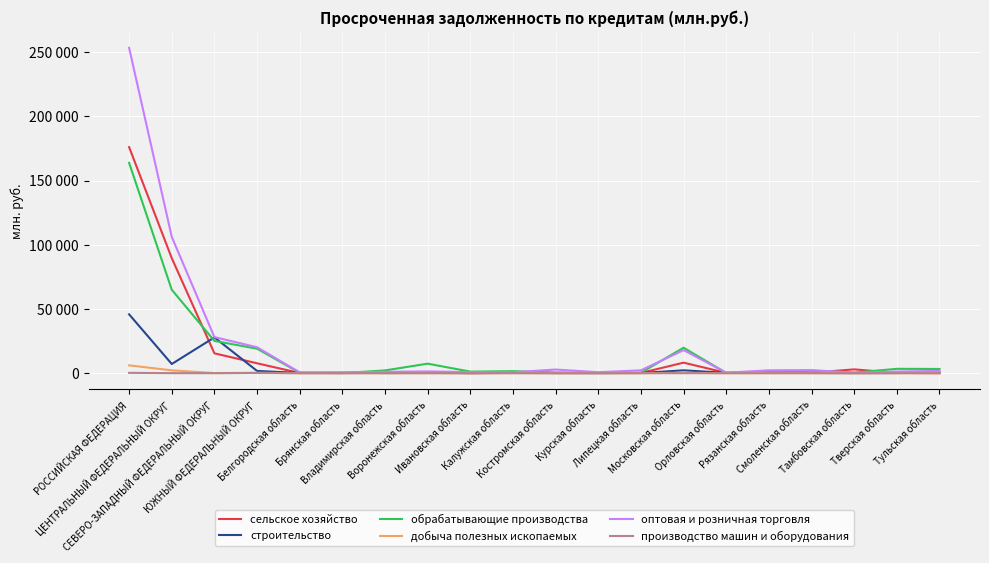

Rank the categories by оптовая и розничная торговля value from highest to lowest.

РОССИЙСКАЯ ФЕДЕРАЦИЯ, ЦЕНТРАЛЬНЫЙ ФЕДЕРАЛЬНЫЙ ОКРУГ, СЕВЕРО-ЗАПАДНЫЙ ФЕДЕРАЛЬНЫЙ ОКРУГ, ЮЖНЫЙ ФЕДЕРАЛЬНЫЙ ОКРУГ, Московская область, Костромская область, Смоленская область, Рязанская область, Липецкая область, Тульская область, Воронежская область, Тверская область, Владимирская область, Ивановская область, Курская область, Калужская область, Белгородская область, Брянская область, Тамбовская область, Орловская область